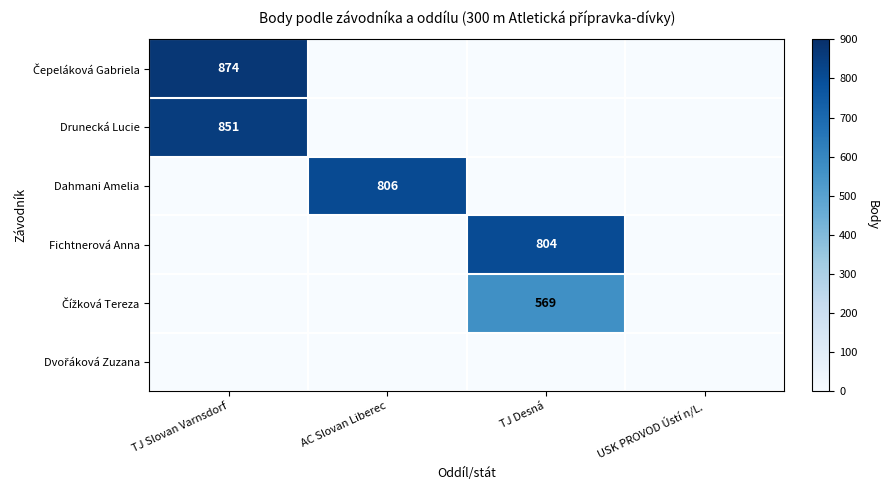

At which category is the sum across all series the highest?

TJ Slovan Varnsdorf